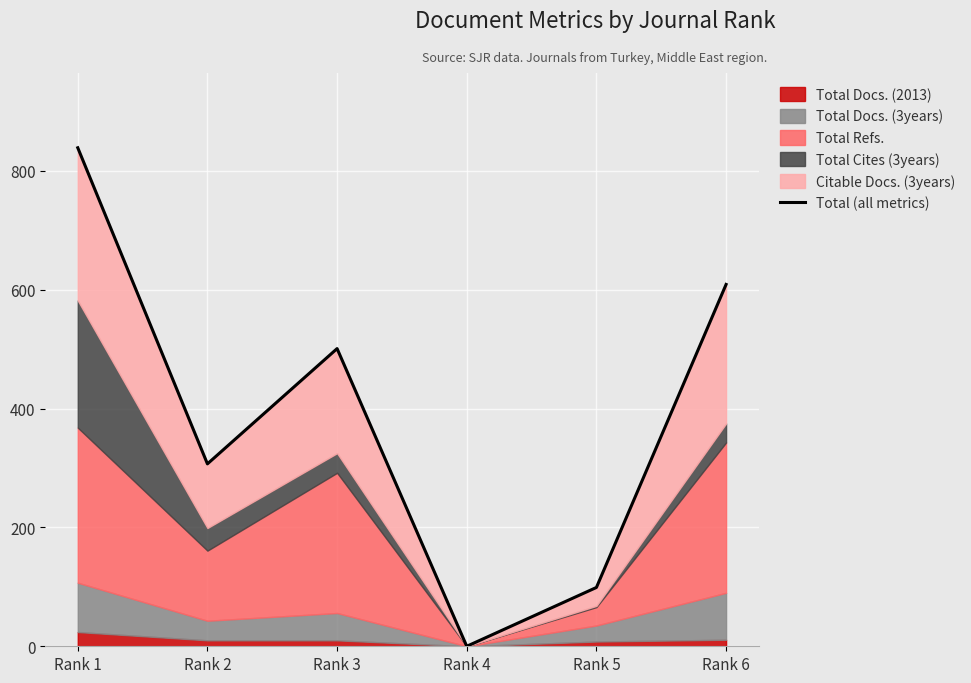

True or false: the data shows 375 at Rank 4.

False